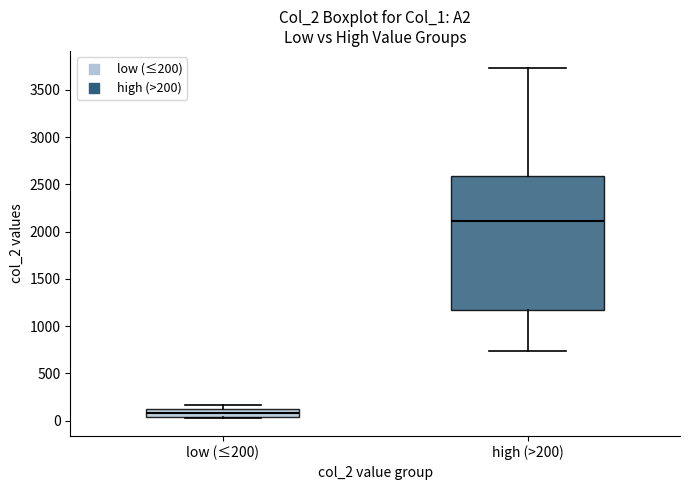

Which box has the lowest median line?

low (≤200)